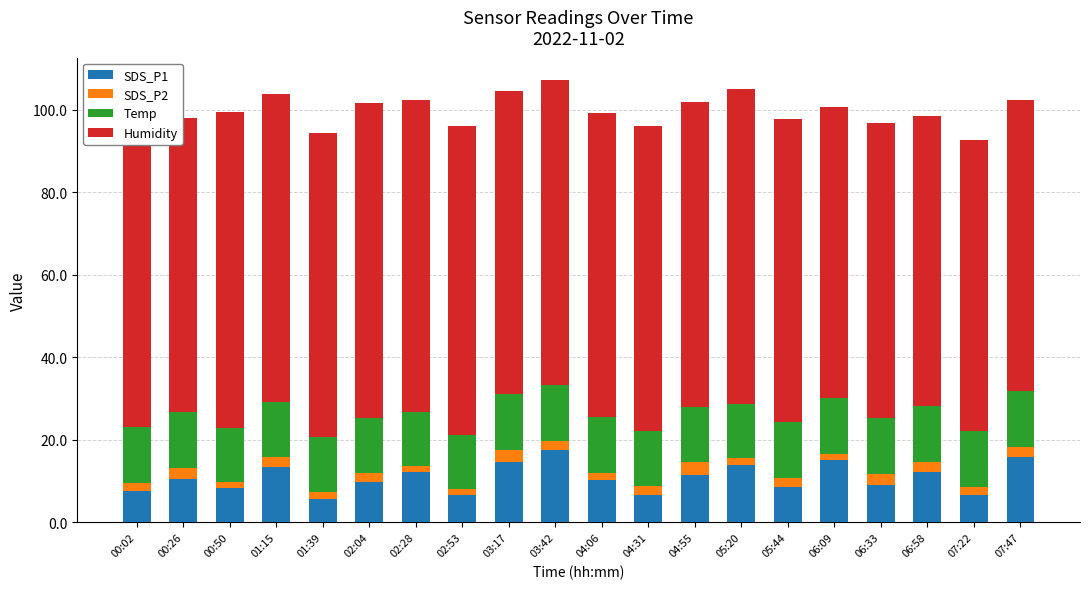

Which category has the highest value across all series?

00:50